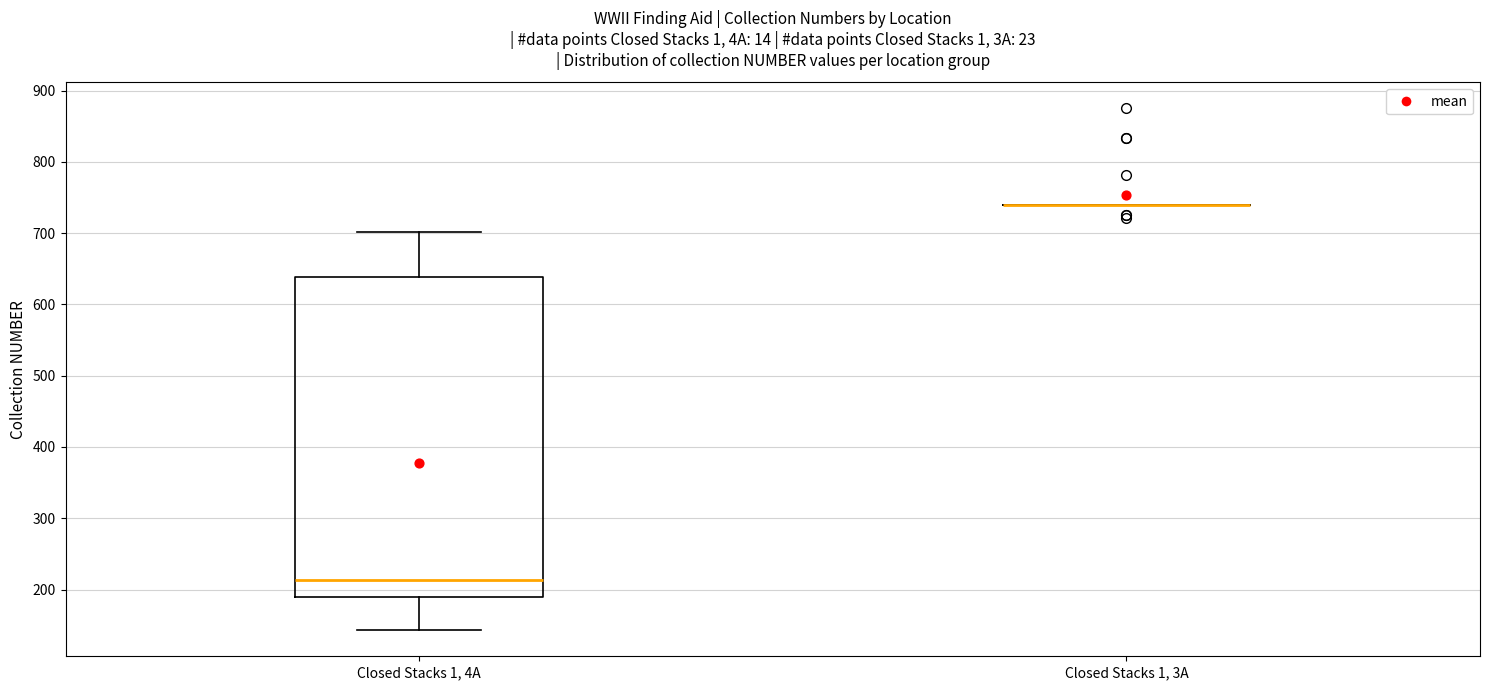

Where is the upper edge of the box for Closed Stacks 1, 4A on the y-axis? The values are not printed on the chart, so give them approximately, as read against the axis.

640